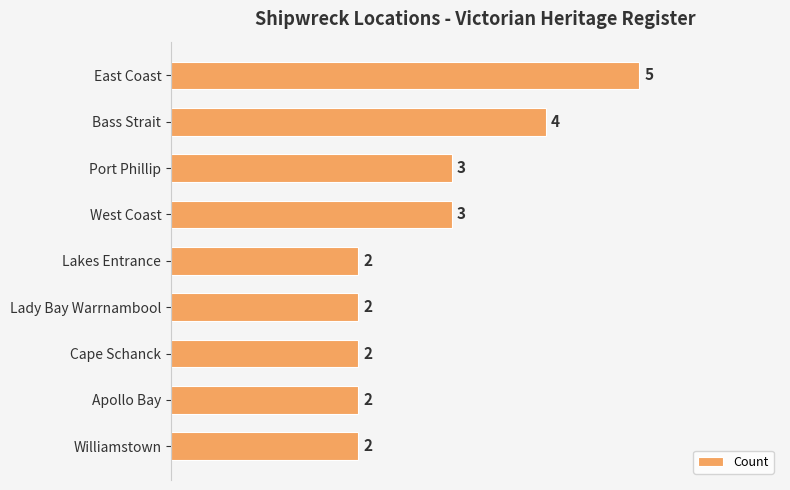

The value at West Coast is 5. True or false?

False